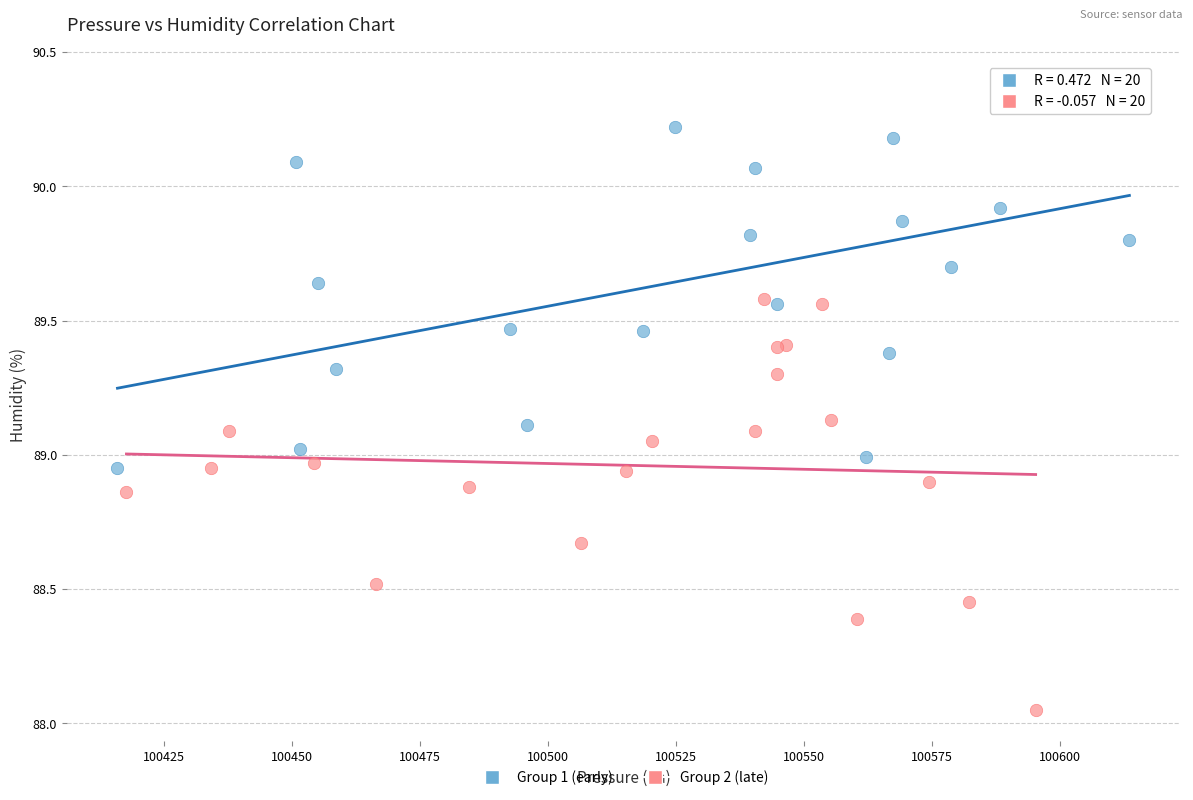

Which series reaches the maximum Y coordinate?

Group 1 (early)